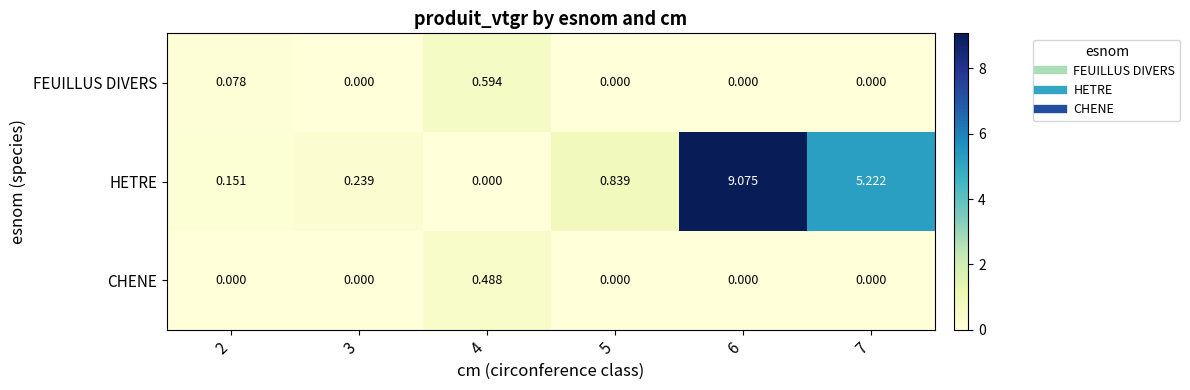

Rank the series at 2 from lowest to highest value.

CHENE, FEUILLUS DIVERS, HETRE